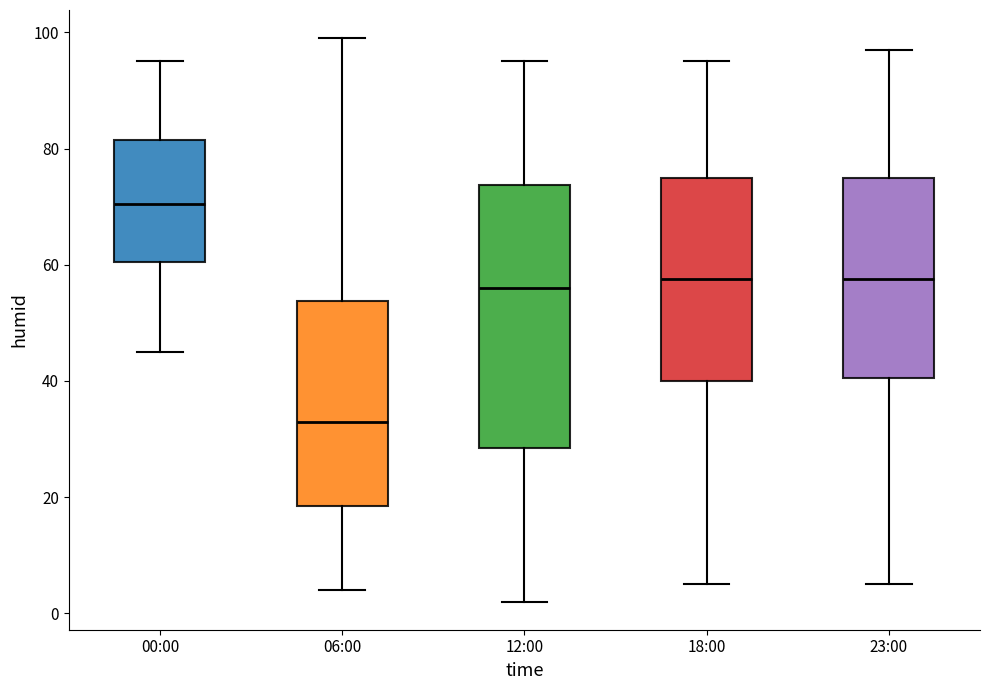

Reading left to right, transcribe this box plot: for each box, give where its median line is, the range the box spans, and where its two whiskers end, as read against the y-axis. The values are not printed on the chart, so give them approximately, as read against the axis.

00:00: median 70, box 60 to 82, whiskers 46 to 96
06:00: median 34, box 18 to 54, whiskers 4 to 100
12:00: median 56, box 28 to 74, whiskers 2 to 96
18:00: median 58, box 40 to 76, whiskers 6 to 96
23:00: median 58, box 40 to 76, whiskers 6 to 98